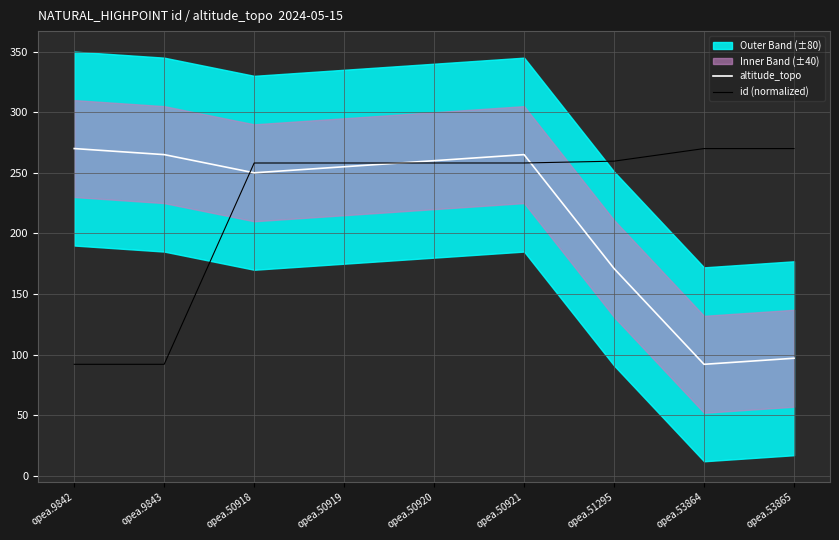

True or false: id (normalized) has a value of 149.7 at opea.9842.

False